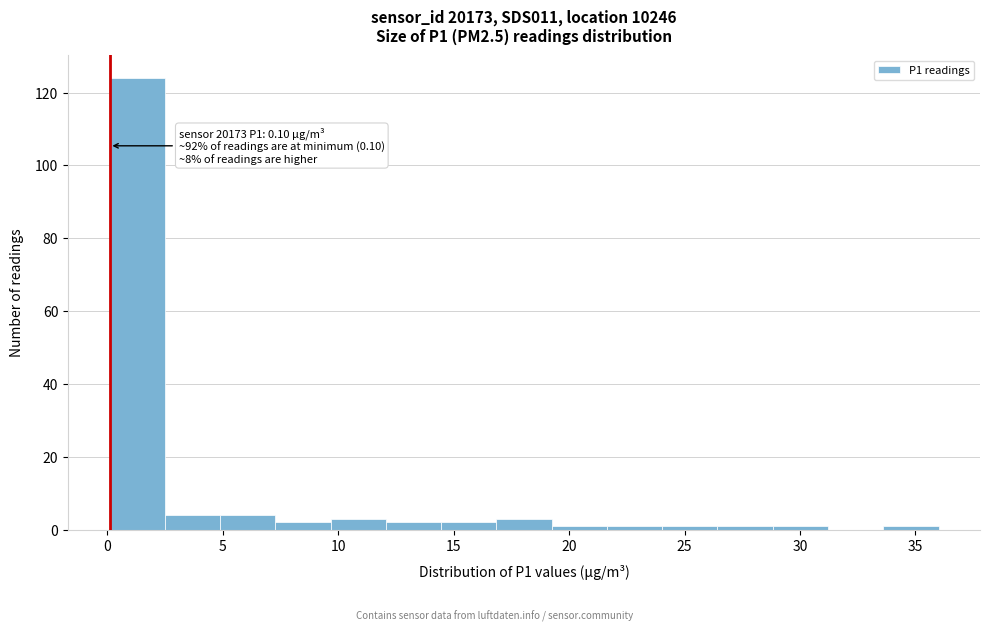

Which range on the x-axis has the tallest bar?

0.0 to 2.5